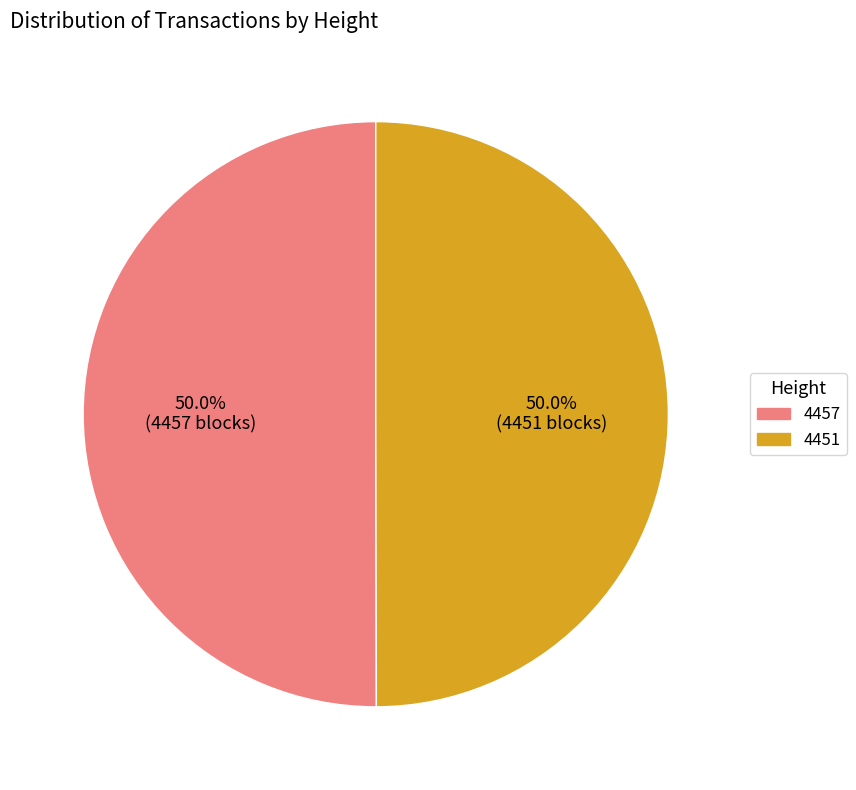

True or false: 4457 accounts for 59% of the total.

False